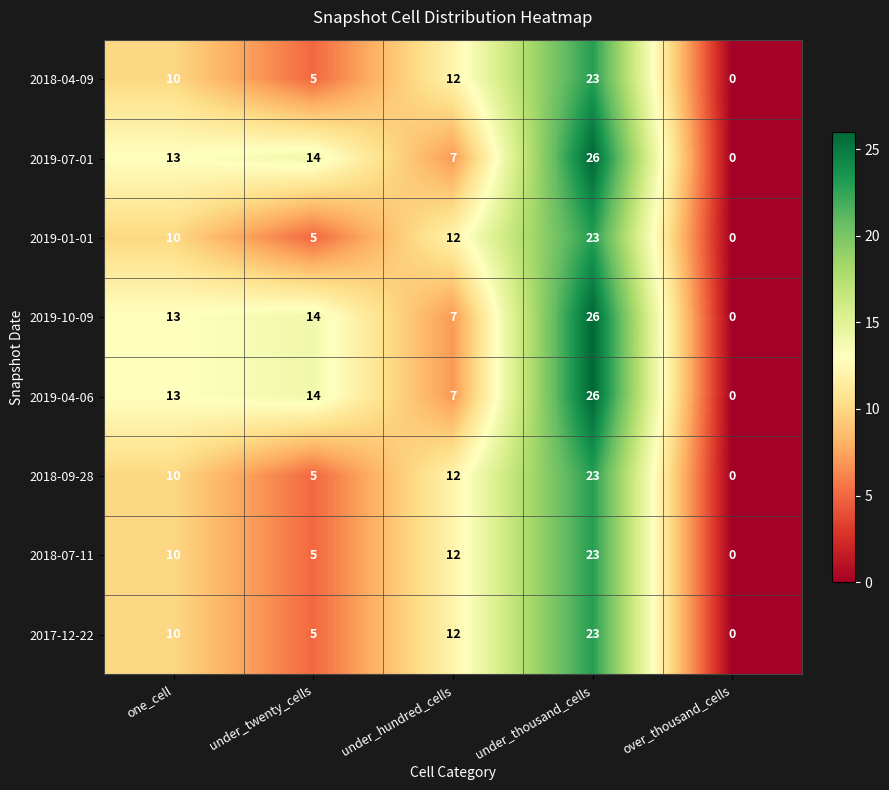

How many categories are shown in the chart?

5